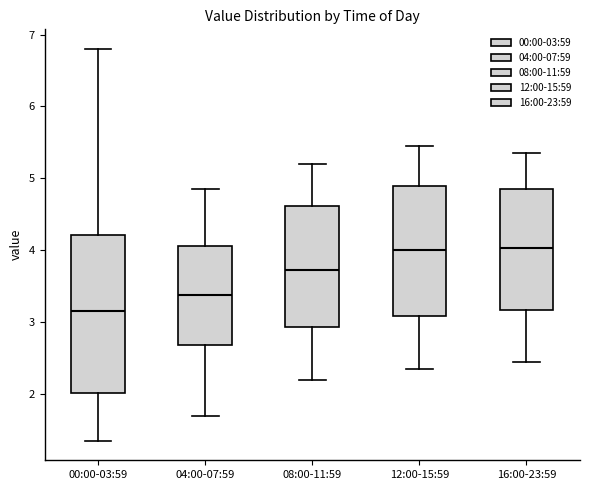

Comparing the boxes themselves (not the whiskers), which one is the tallest?

00:00-03:59